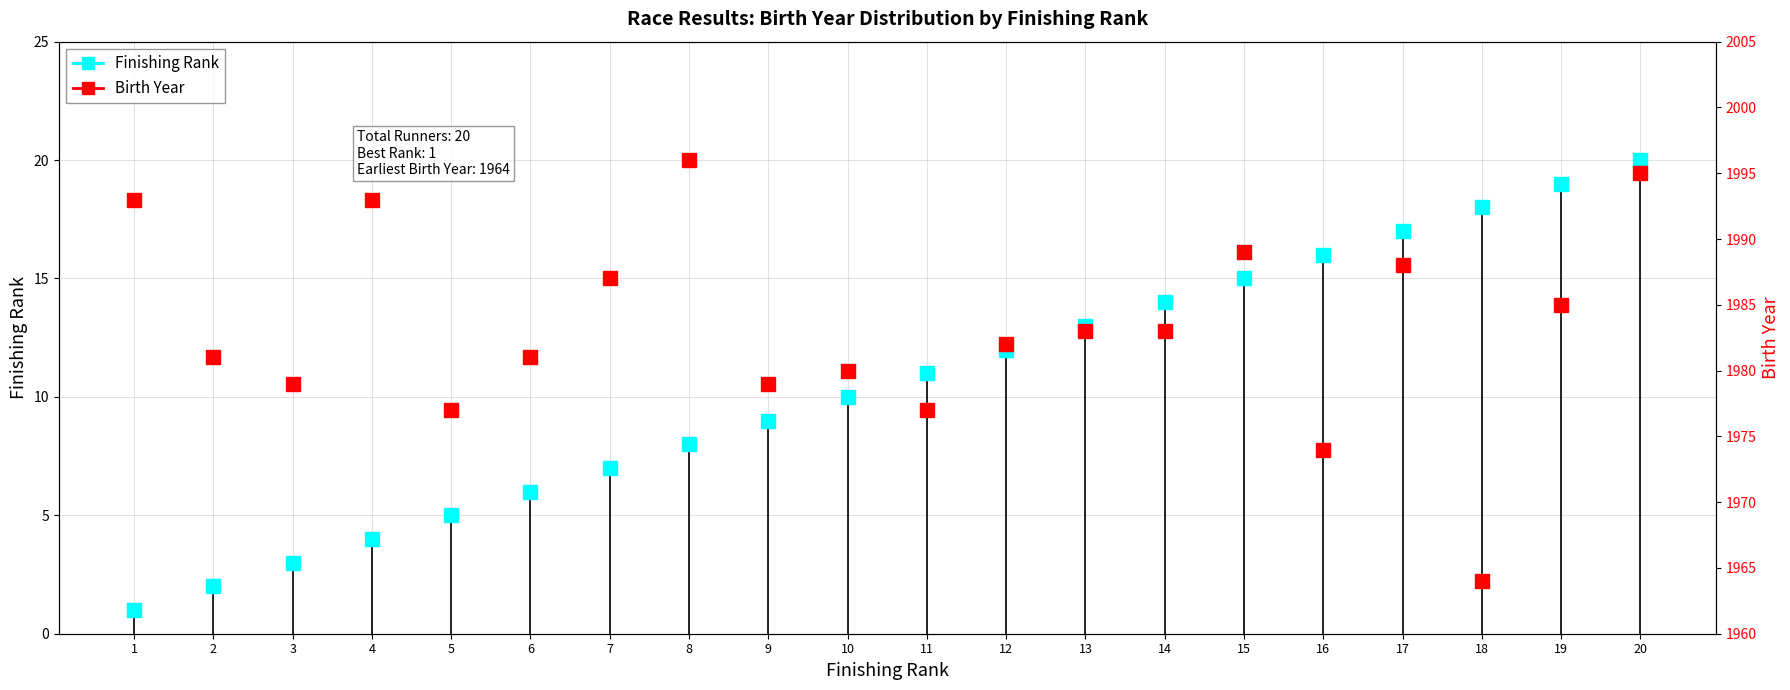

What is the average value of the Finishing Rank series?

10